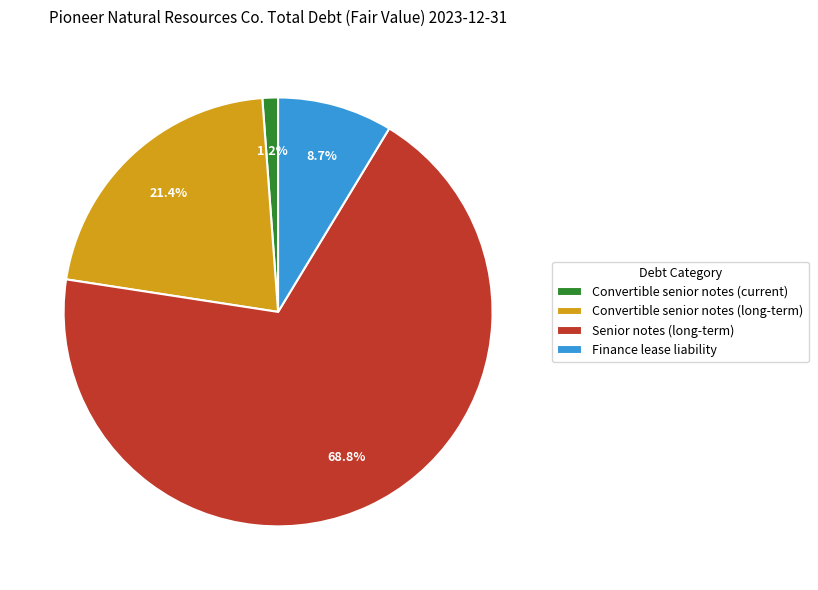

Which has a higher value, Finance lease liability or Convertible senior notes (current)?

Finance lease liability